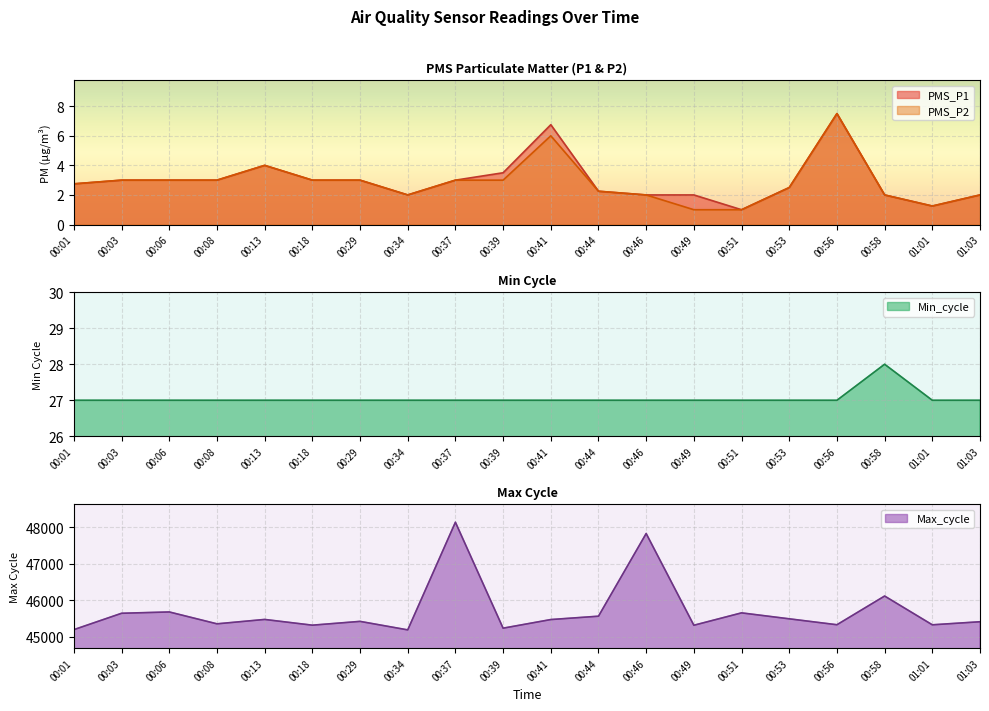

Reading left to right, list all the values displayed in this chart.

PMS_P1: 2.8	3.0	3.0	3.0	4.0	3.0	3.0	2.0	3.0	3.5	6.8	2.2	2.0	2.0	1.0	2.5	7.5	2.0	1.2	2.0
PMS_P2: 2.8	3.0	3.0	3.0	4.0	3.0	3.0	2.0	3.0	3.0	6.0	2.2	2.0	1.0	1.0	2.5	7.5	2.0	1.2	2.0
Min_cycle: 27.0	27.0	27.0	27.0	27.0	27.0	27.0	27.0	27.0	27.0	27.0	27.0	27.0	27.0	27.0	27.0	27.0	28.0	27.0	27.0
Max_cycle: 45199.0	45647.0	45683.0	45358.0	45478.0	45321.0	45425.0	45192.0	48140.0	45239.0	45475.0	45567.0	47831.0	45319.0	45658.0	45495.0	45333.0	46119.0	45331.0	45415.0